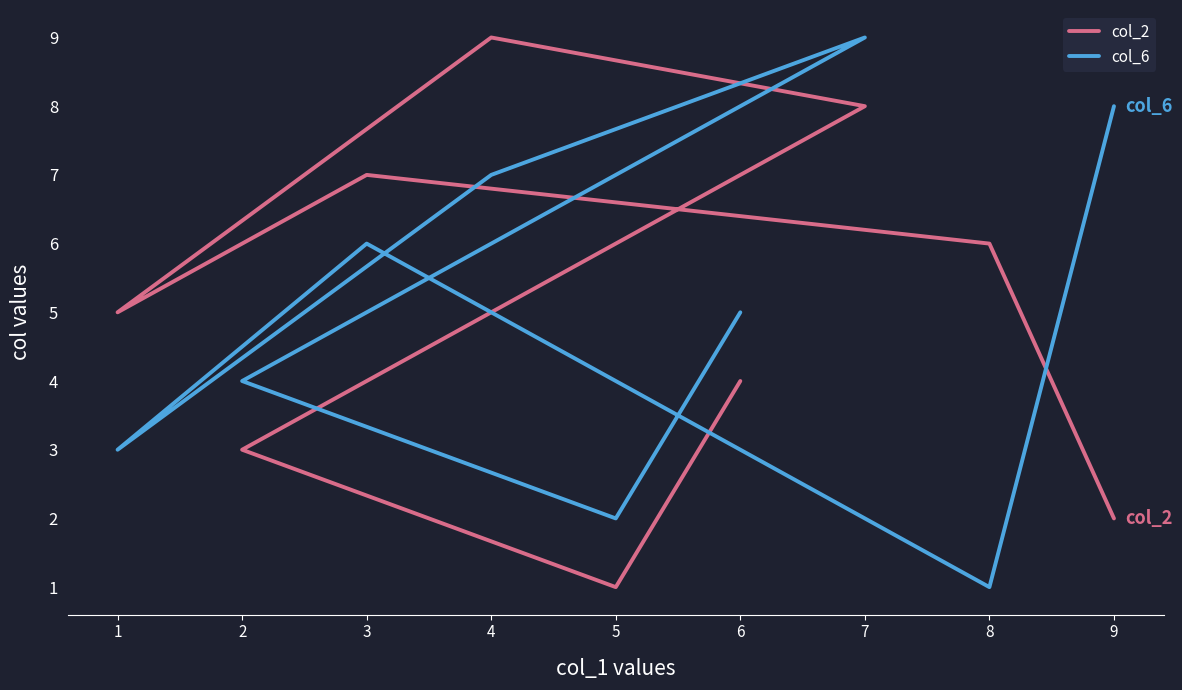

What is the label of the 9th point from the right?

6